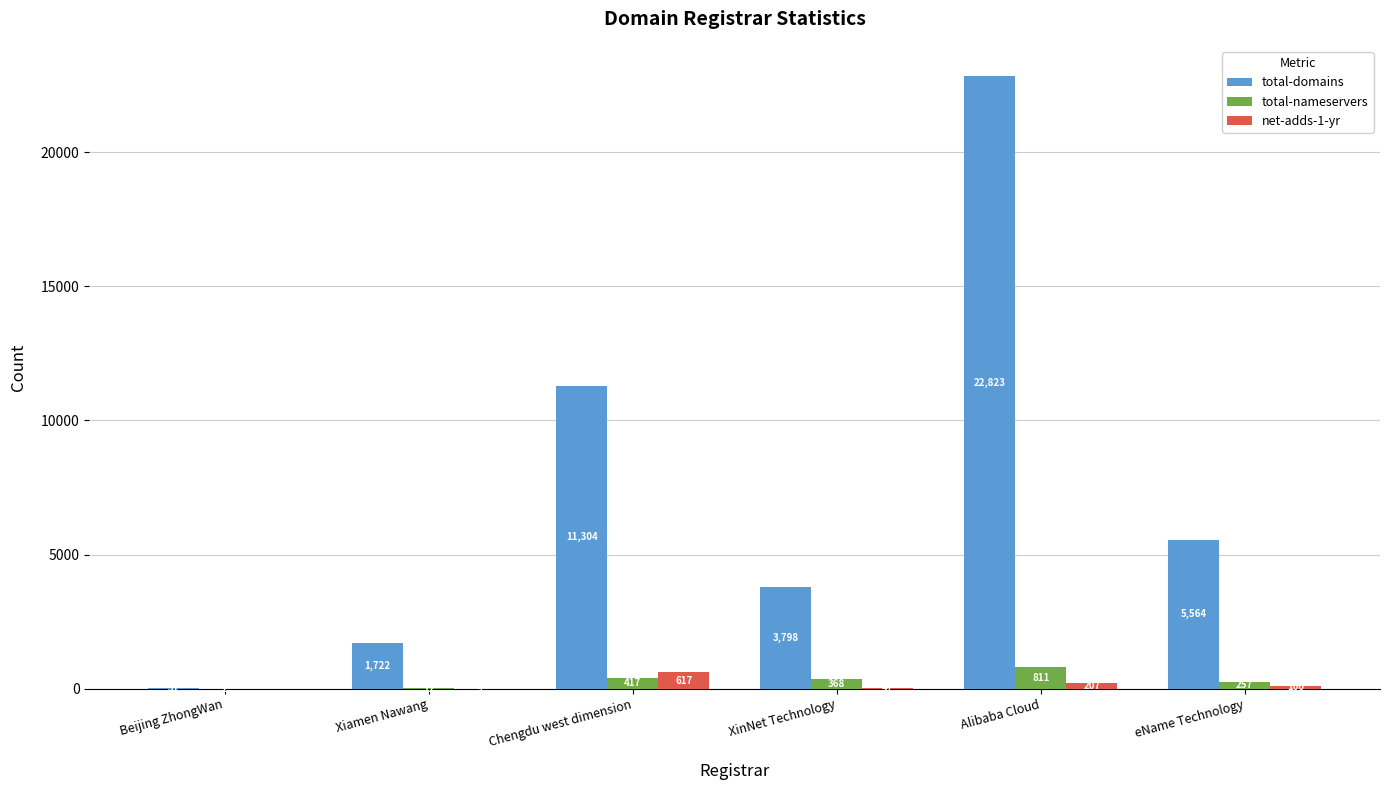

Reading right to left, transcribe all the data shown in this chart.

total-domains: eName Technology=5564	Alibaba Cloud=22823	XinNet Technology=3798	Chengdu west dimension=11304	Xiamen Nawang=1722	Beijing ZhongWan=31
total-nameservers: eName Technology=257	Alibaba Cloud=811	XinNet Technology=368	Chengdu west dimension=417	Xiamen Nawang=12	Beijing ZhongWan=2
net-adds-1-yr: eName Technology=100	Alibaba Cloud=207	XinNet Technology=47	Chengdu west dimension=617	Xiamen Nawang=9	Beijing ZhongWan=0